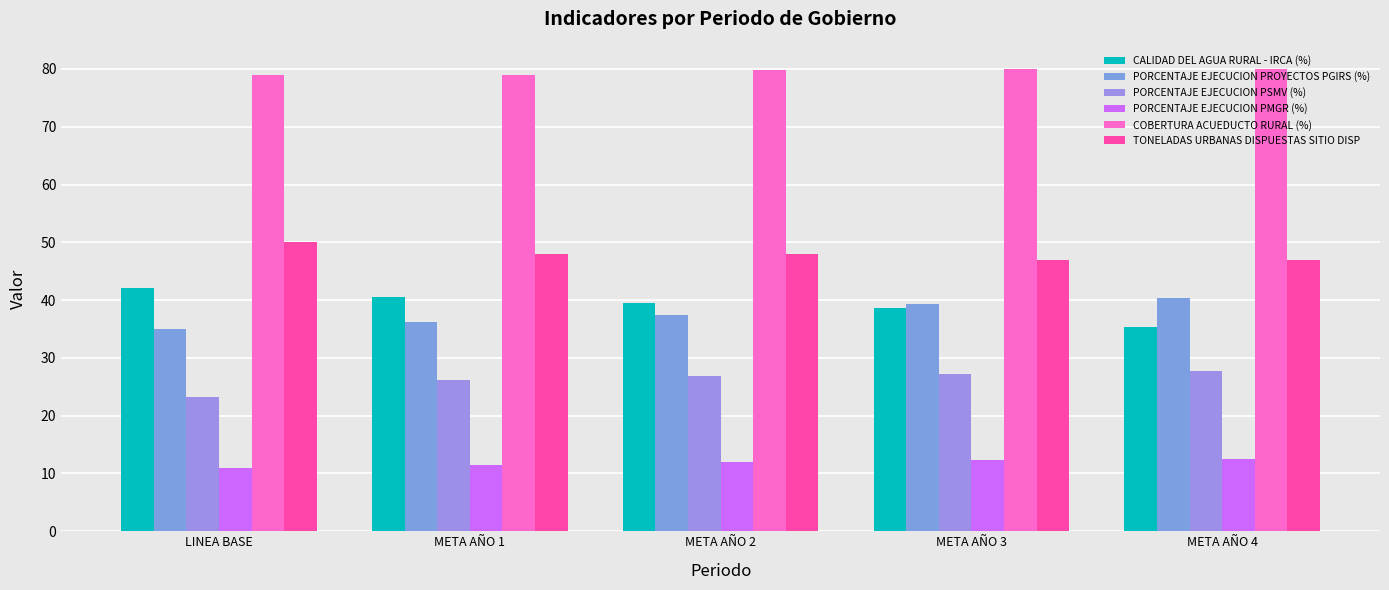

What is the difference between the second highest and minimum values in the COBERTURA ACUEDUCTO RURAL (%) series?

1.0